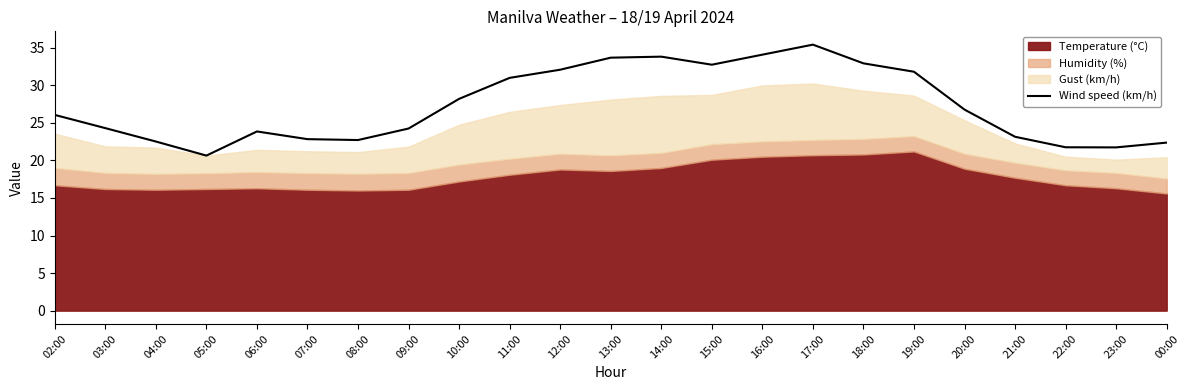

Reading left to right, list all the values displayed in this chart.

02:00=26.1	03:00=24.3	04:00=22.5	05:00=20.6	06:00=23.9	07:00=22.8	08:00=22.7	09:00=24.2	10:00=28.2	11:00=31.0	12:00=32.1	13:00=33.7	14:00=33.8	15:00=32.7	16:00=34.1	17:00=35.4	18:00=32.9	19:00=31.8	20:00=26.8	21:00=23.2	22:00=21.8	23:00=21.7	00:00=22.4